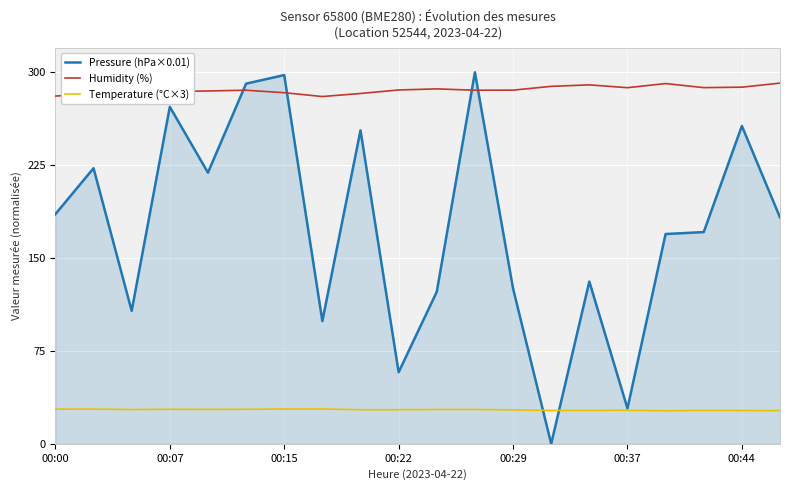

Which series ends up on top after the final intersection of Pressure (hPa×0.01) and Humidity (%)?

Humidity (%)